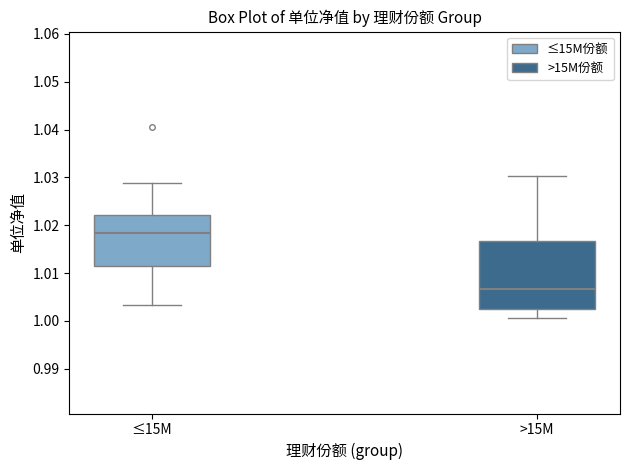

Which box is the tallest, from its lower edge to its upper edge?

>15M